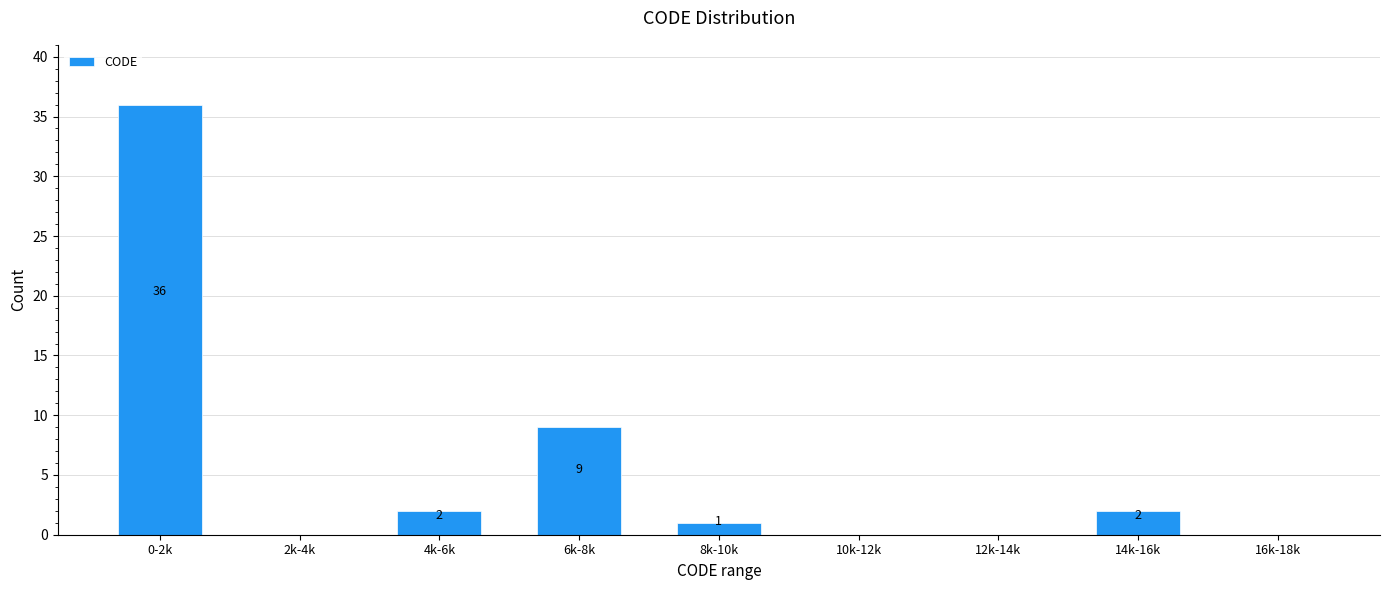

Reading right to left, extract all data points from this chart.

16k-18k=0	14k-16k=2	12k-14k=0	10k-12k=0	8k-10k=1	6k-8k=9	4k-6k=2	2k-4k=0	0-2k=36